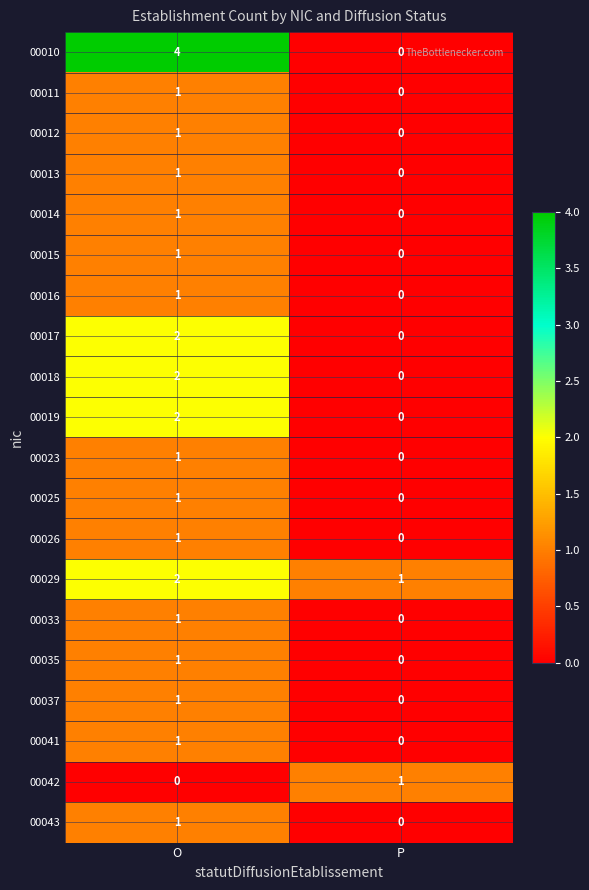

How many distinct data groups are displayed?

20